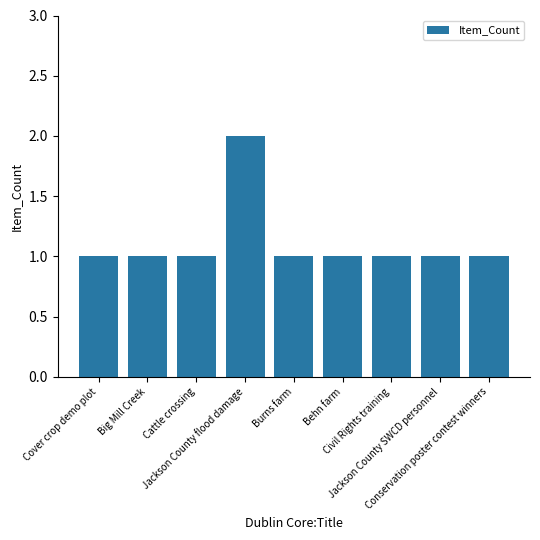

What is the sum of all values?

10